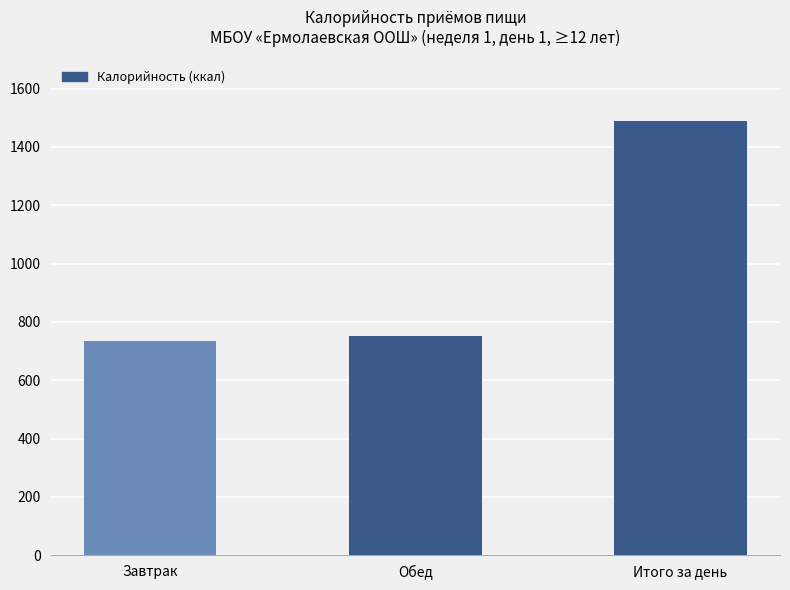

What is the approximate value at Завтрак?

735.9